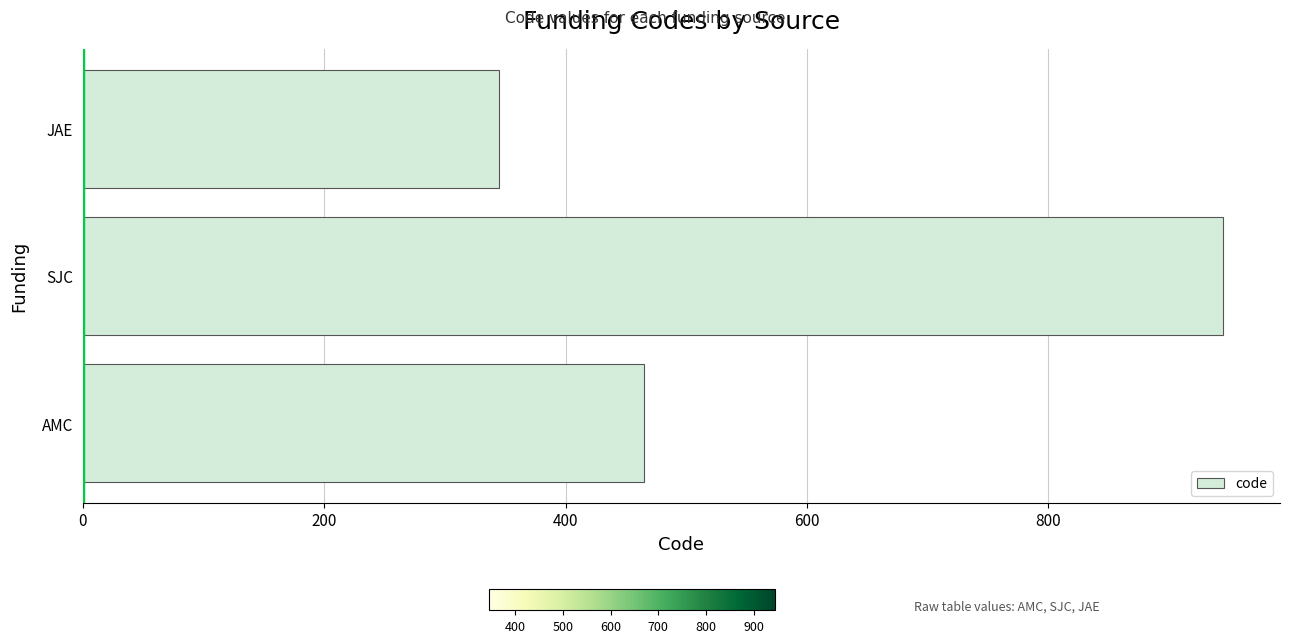

True or false: the data shows 465 at AMC.

True